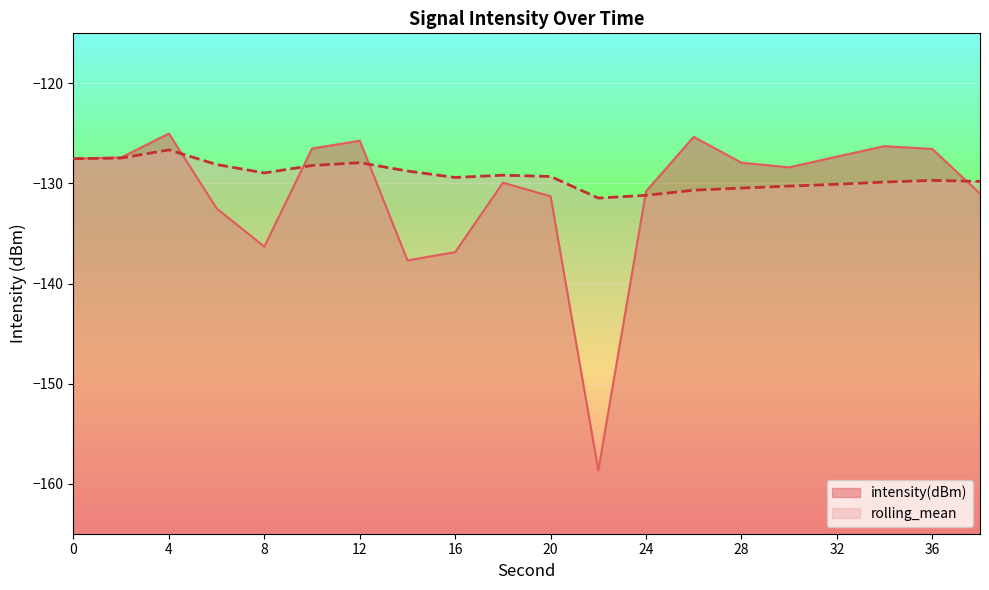

List the series in order of their overall mean, highest first.

rolling_mean, intensity(dBm)